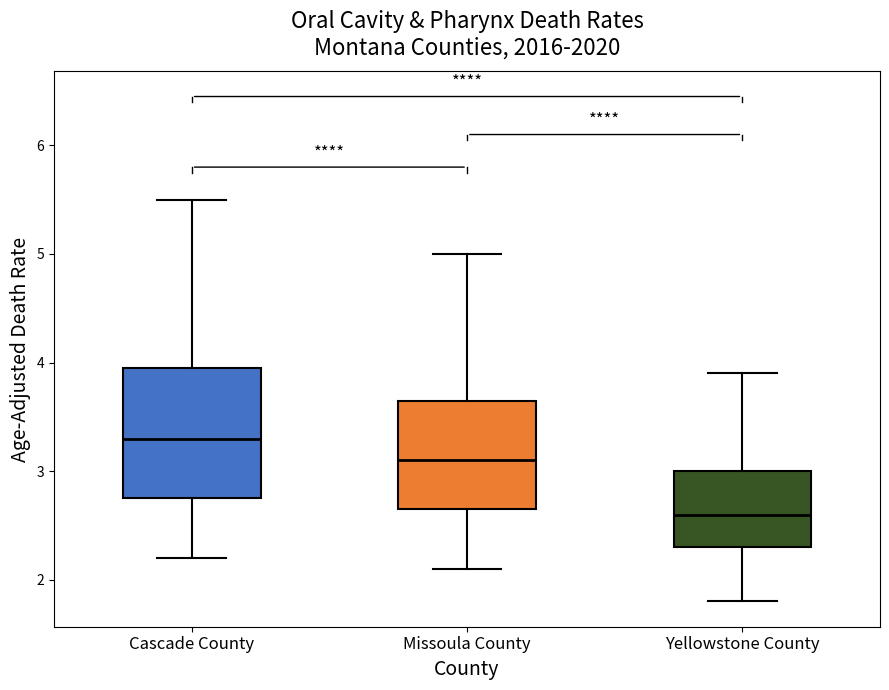

Which box's median line is the highest?

Cascade County